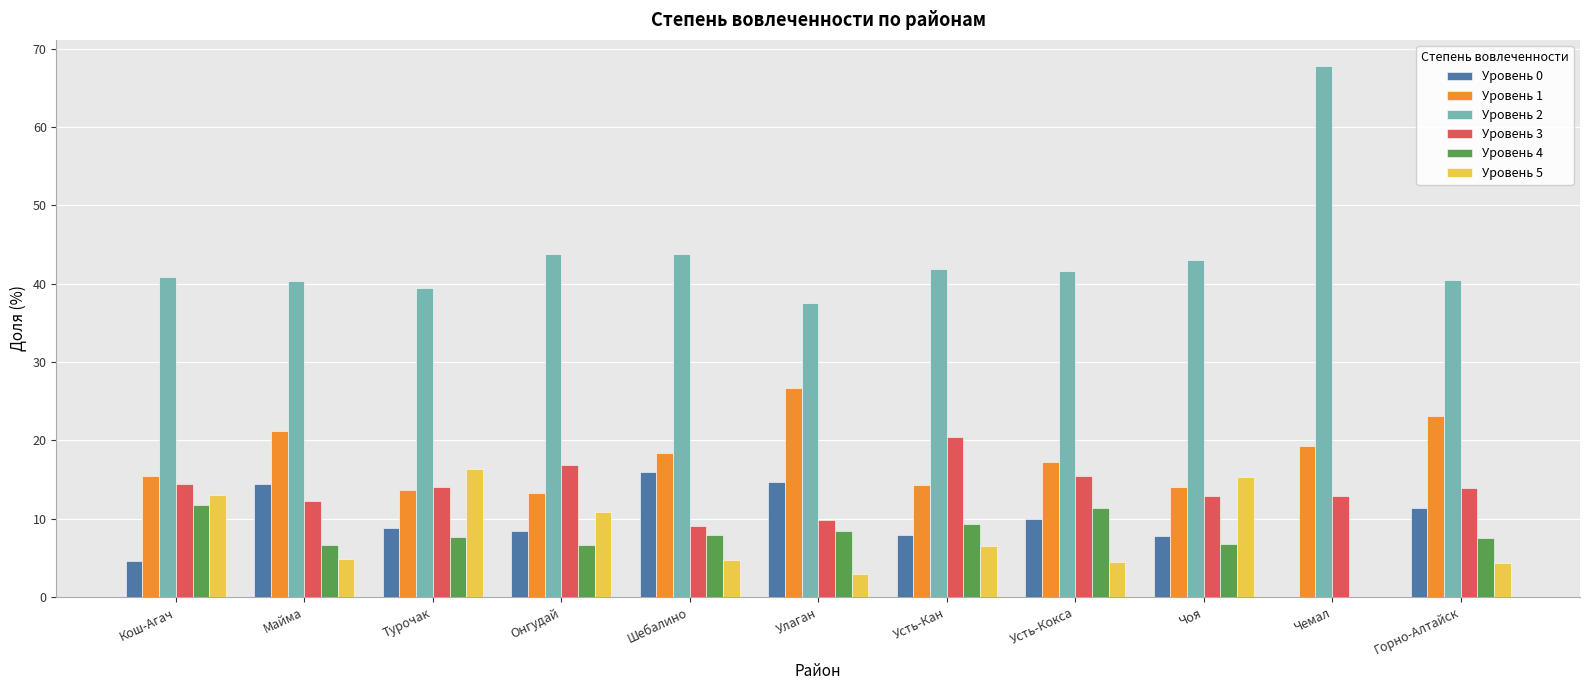

Which series has the largest total across all categories?

Уровень 2